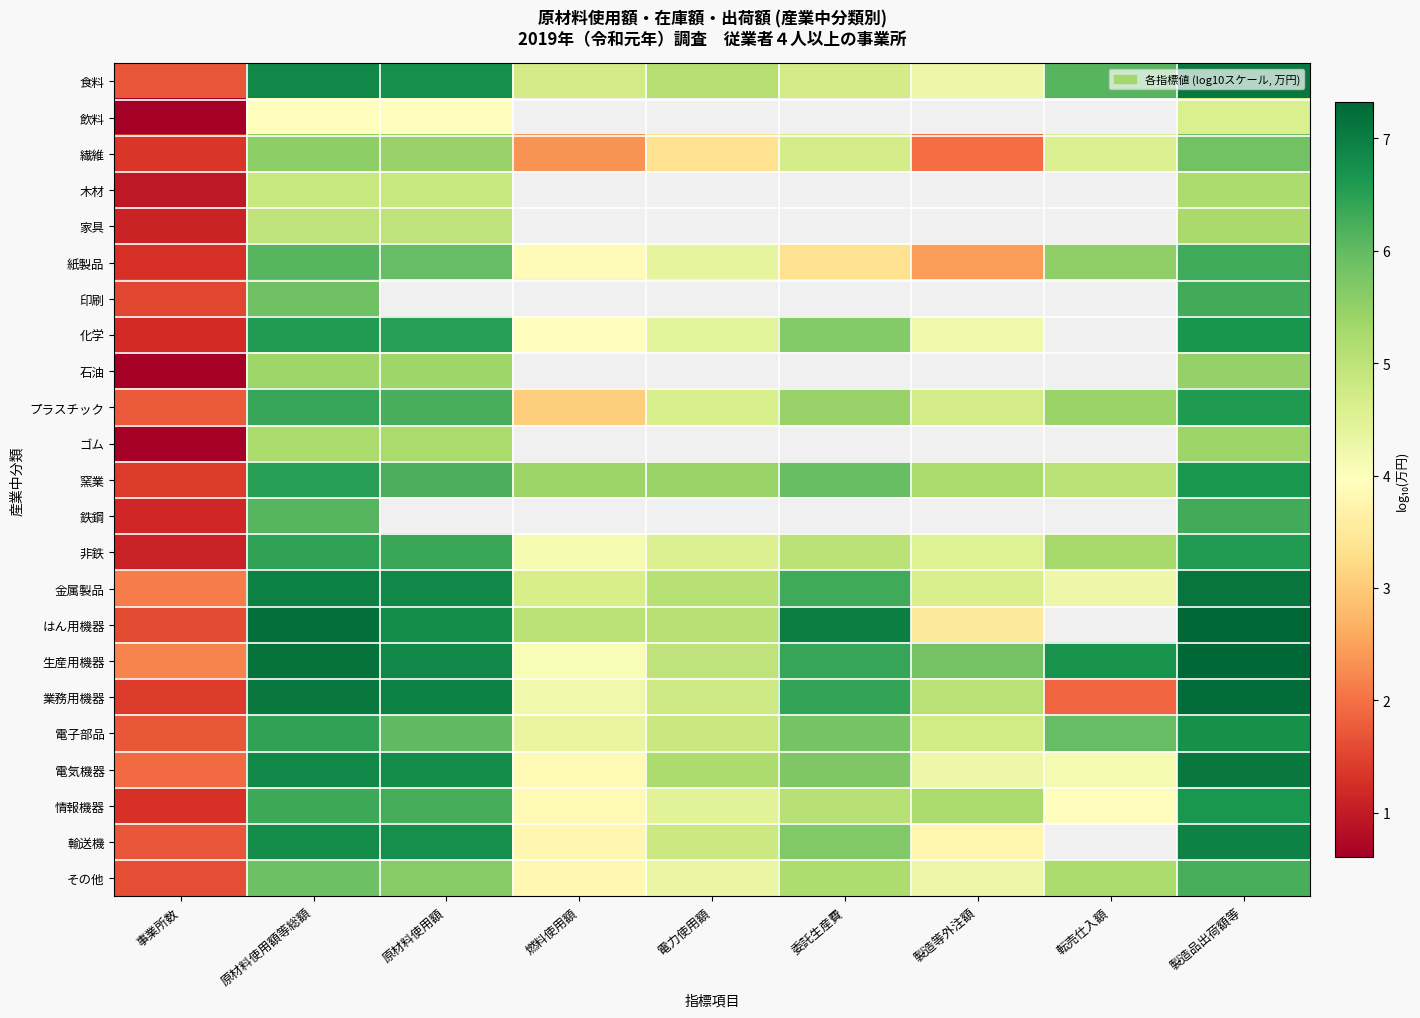

Rank the series by their maximum value, from highest to lowest.

はん用機器, 生産用機器, 業務用機器, 金属製品, 電気機器, 食料, 輸送機, 電子部品, 化学, 情報機器, 窯業, プラスチック, 非鉄, 紙製品, 鉄鋼, 印刷, その他, 繊維, 石油, ゴム, 家具, 木材, 飲料